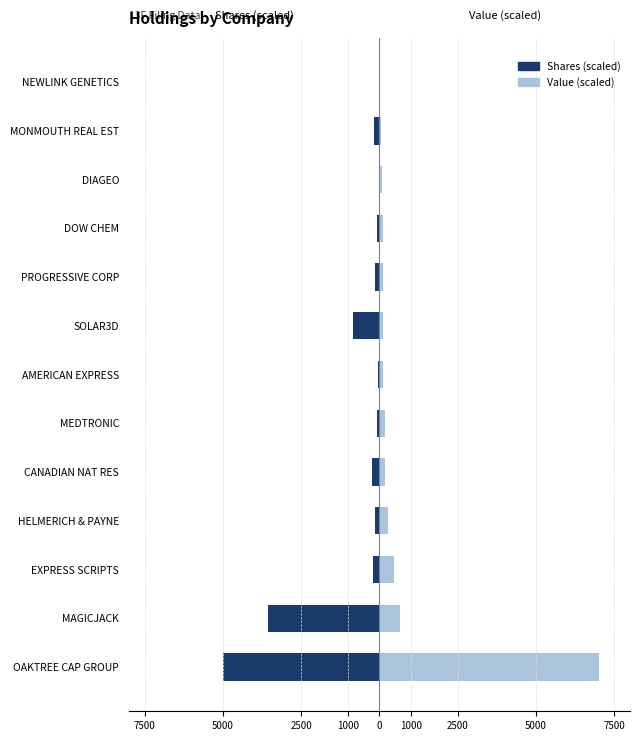

What are all the series names shown in the legend?

Value (scaled), Shares (scaled)